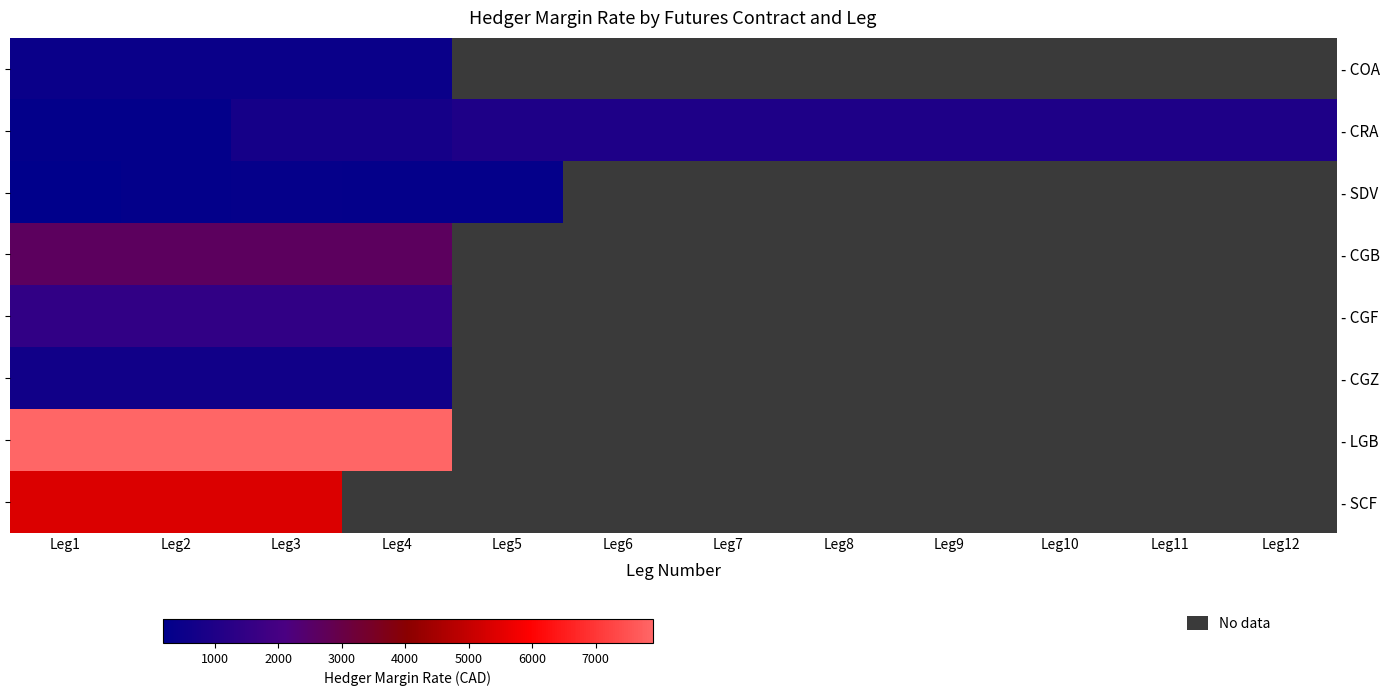

What is the minimum value shown in the chart?

184.0